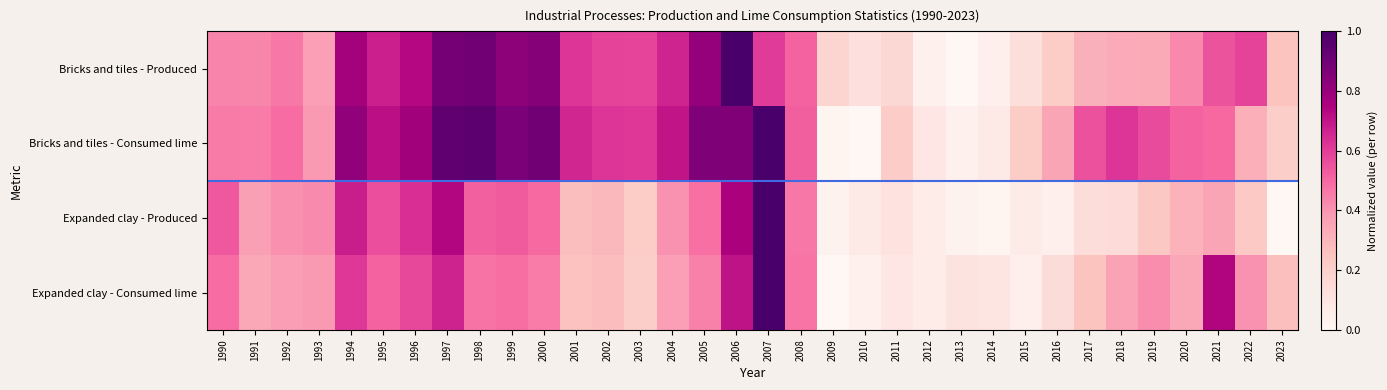

At which category is the sum across all series the highest?

2007